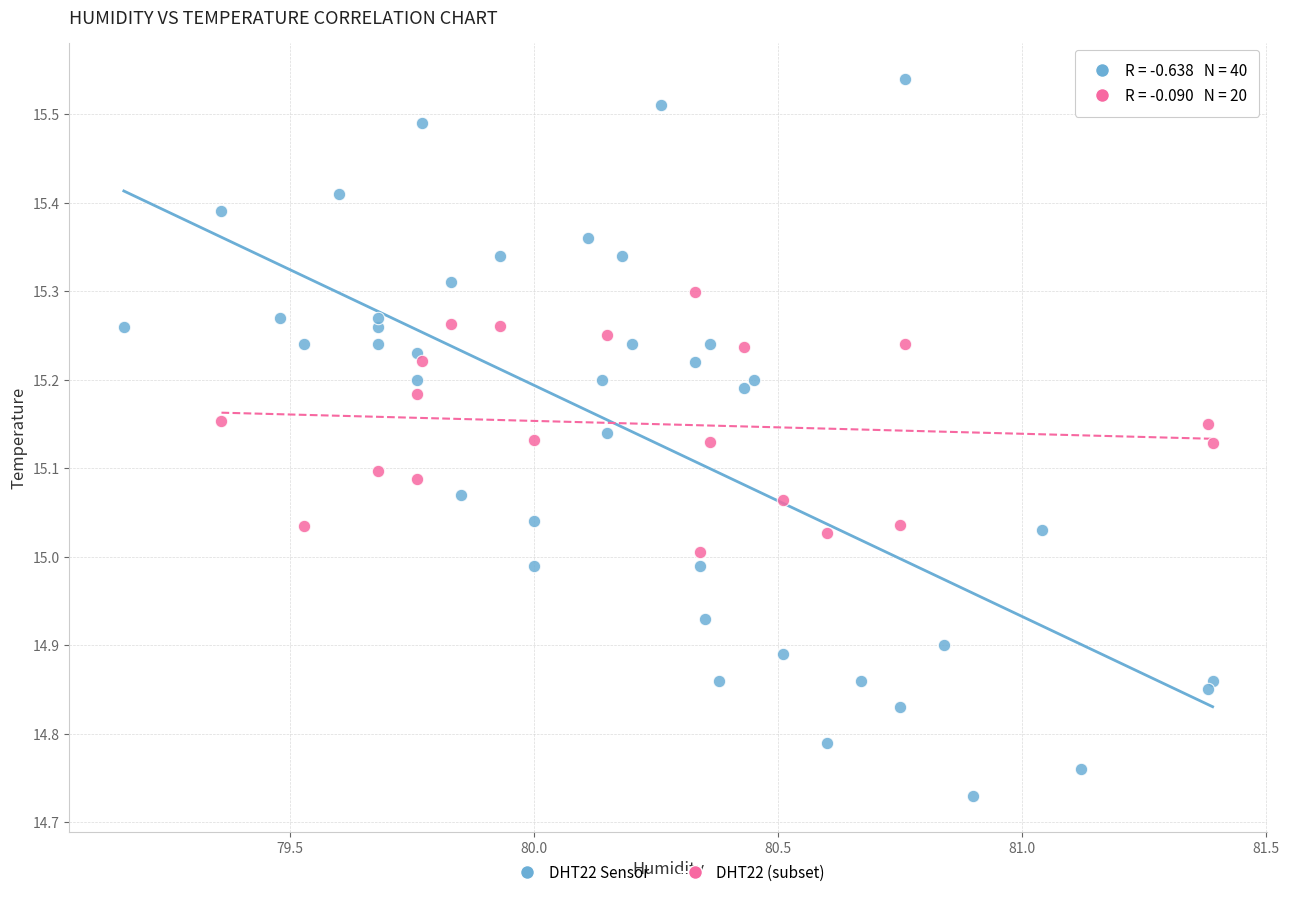

Which series contains the lowest Y value?

DHT22 Sensor